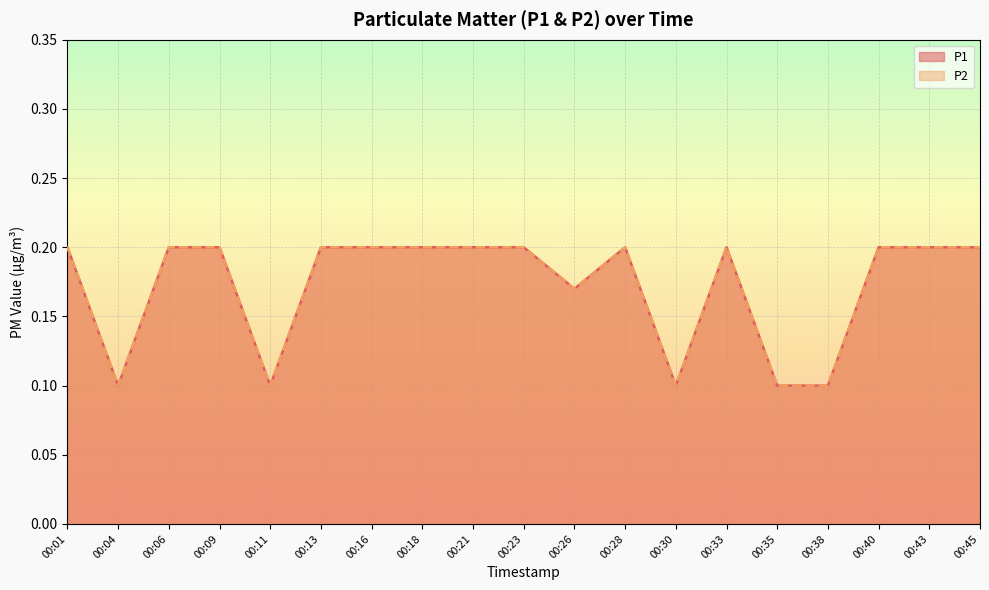

What is the average value of the P1 series?

0.2